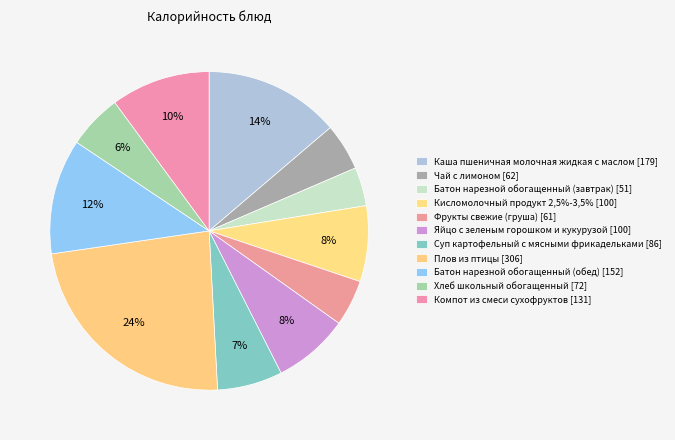

Does Чай с лимоном represent more than half of the total?

No